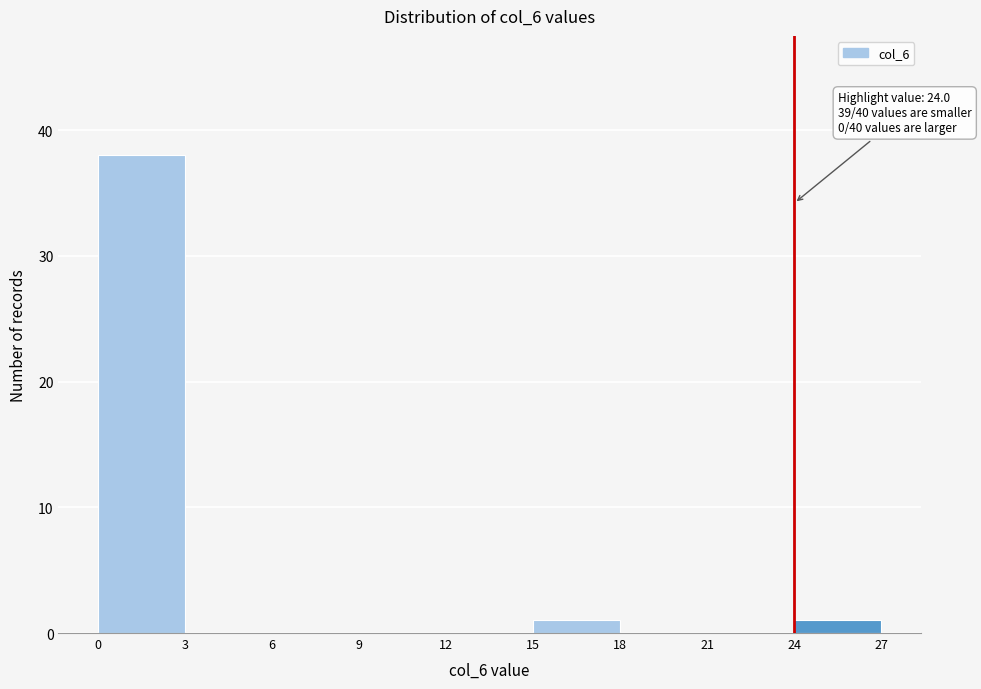

Which range on the x-axis has the tallest bar?

0 to 3